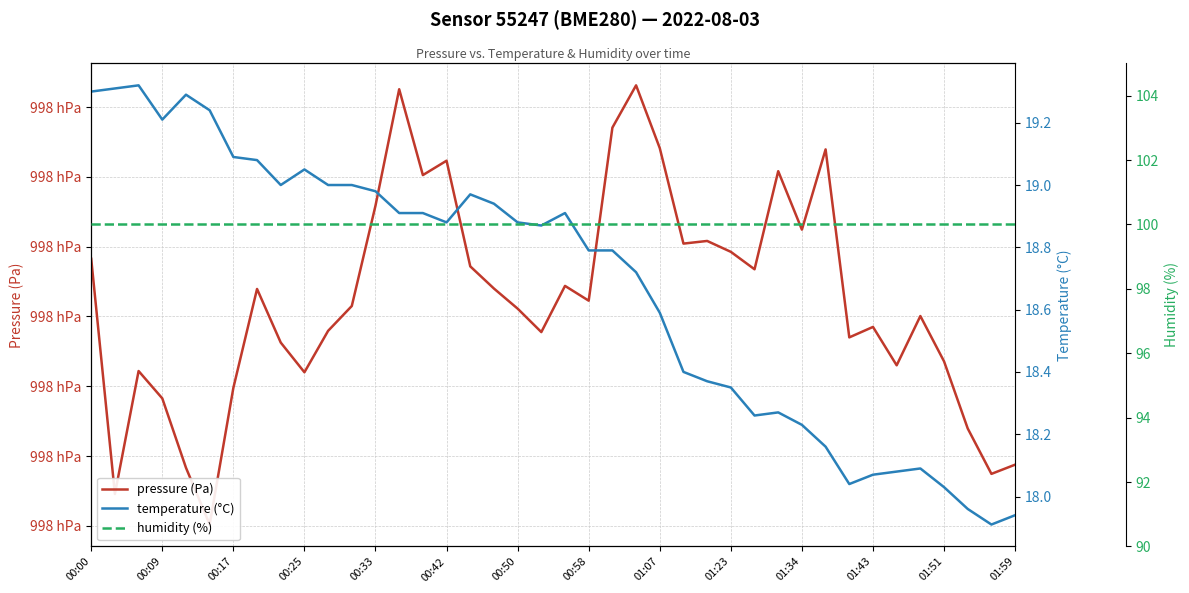

At which category does the chart reach its peak across all series?

23